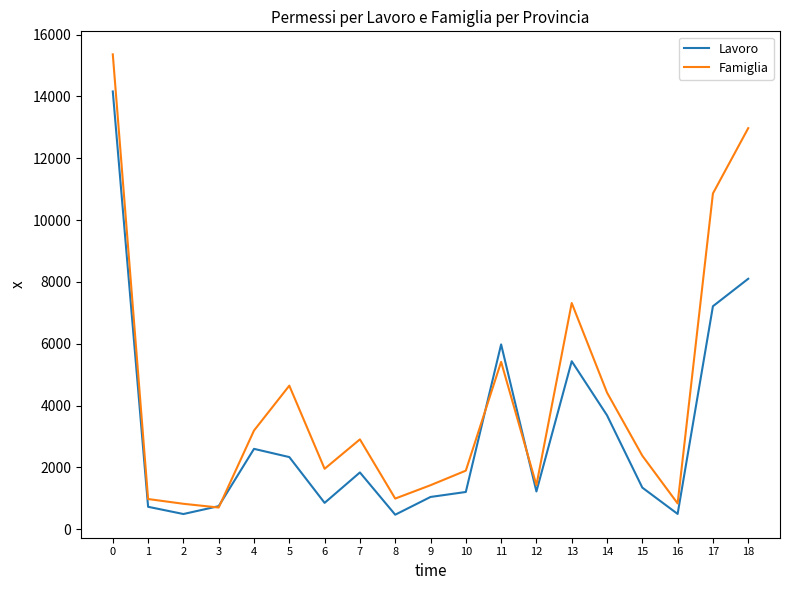

What is the lowest value of the Famiglia series?

702